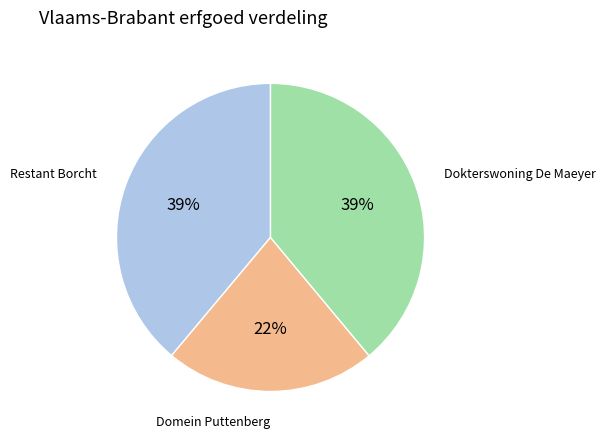

To the nearest percent, what is the average slice percentage?

33%